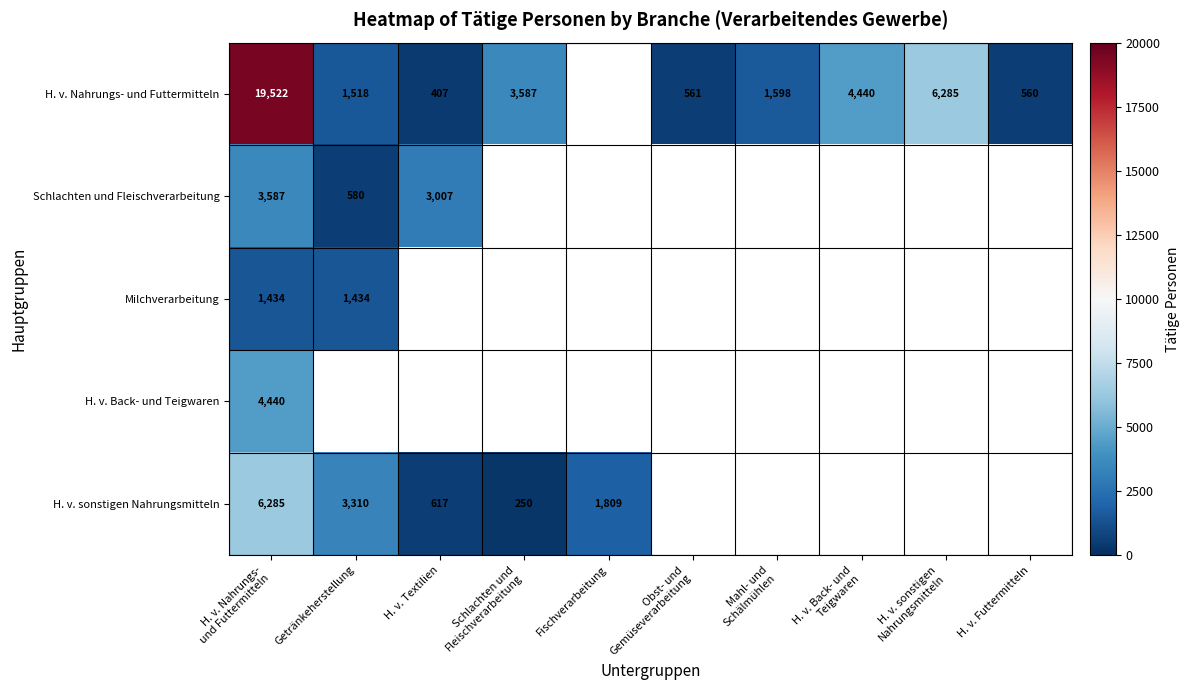

The H. v. sonstigen Nahrungsmitteln series shows 879 at H. v. Textilien. True or false?

False